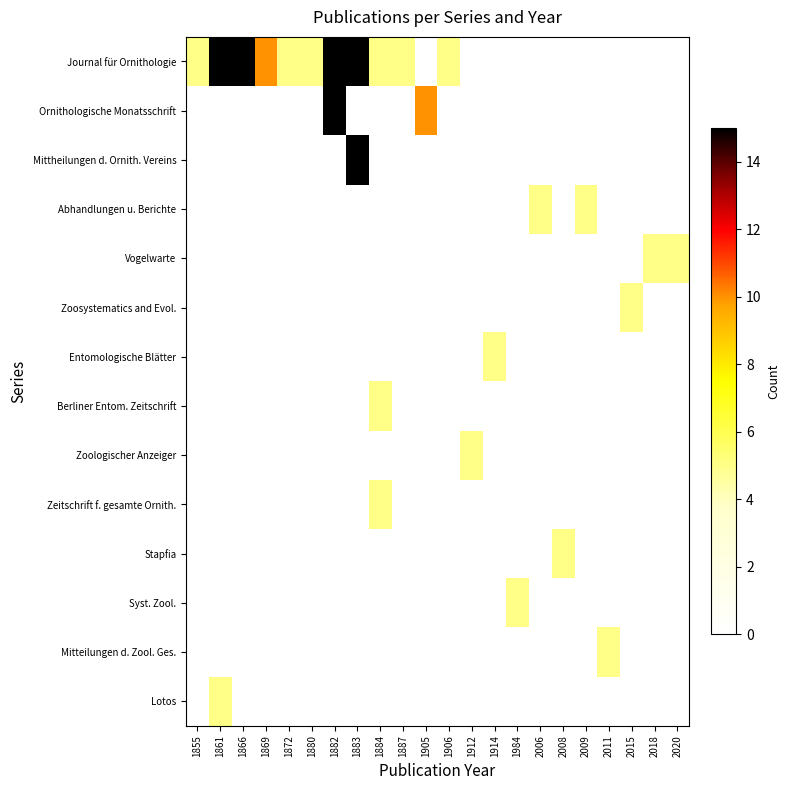

Which category has the highest value across all series?

1882